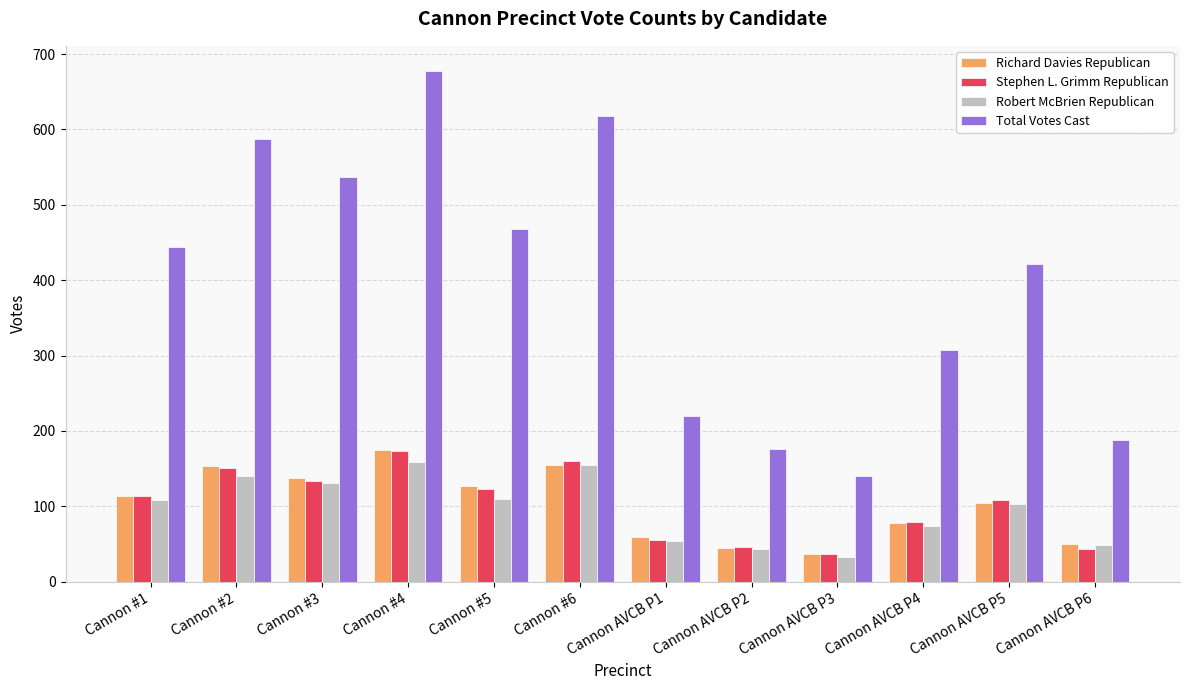

What is the approximate value of Total Votes Cast at Cannon AVCB P3?

140